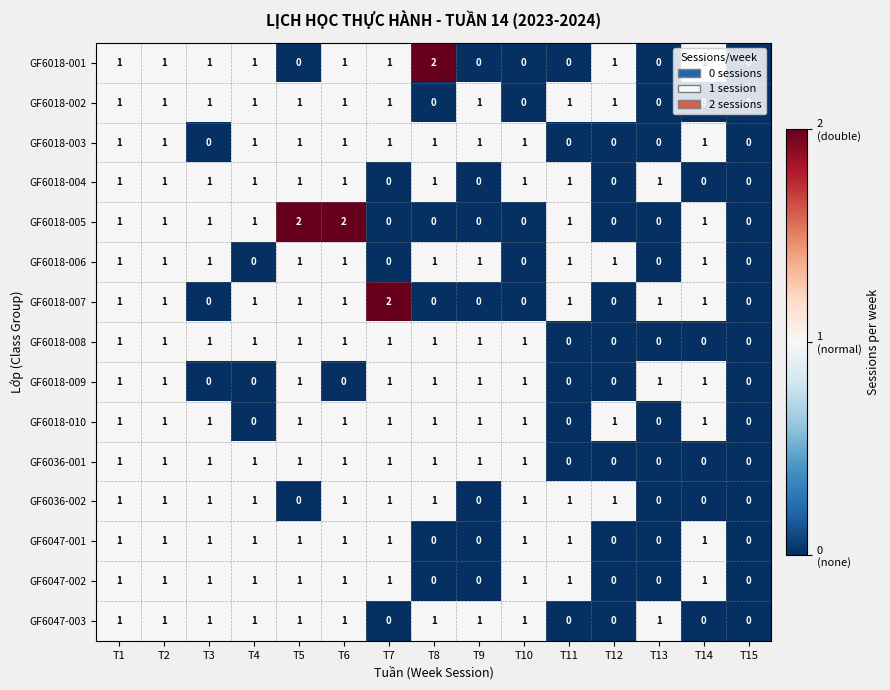

Which series has the largest total across all categories?

GF6018-010